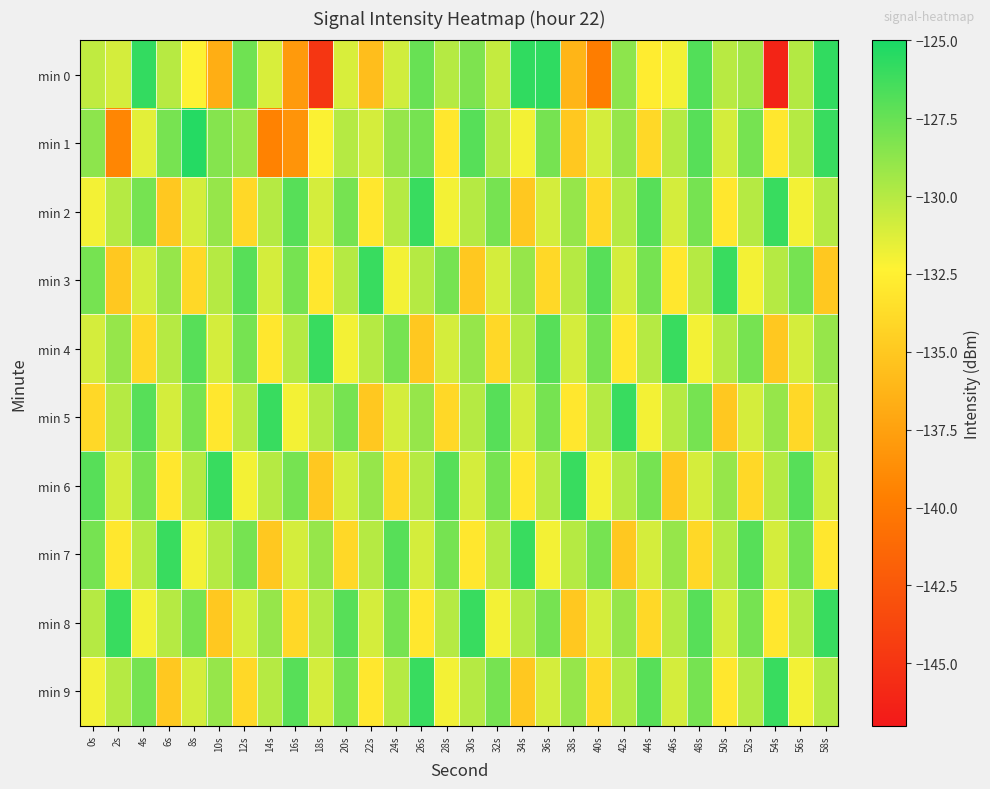

Rank the series by their maximum value, from highest to lowest.

min 1, min 0, min 2, min 3, min 4, min 5, min 6, min 7, min 8, min 9